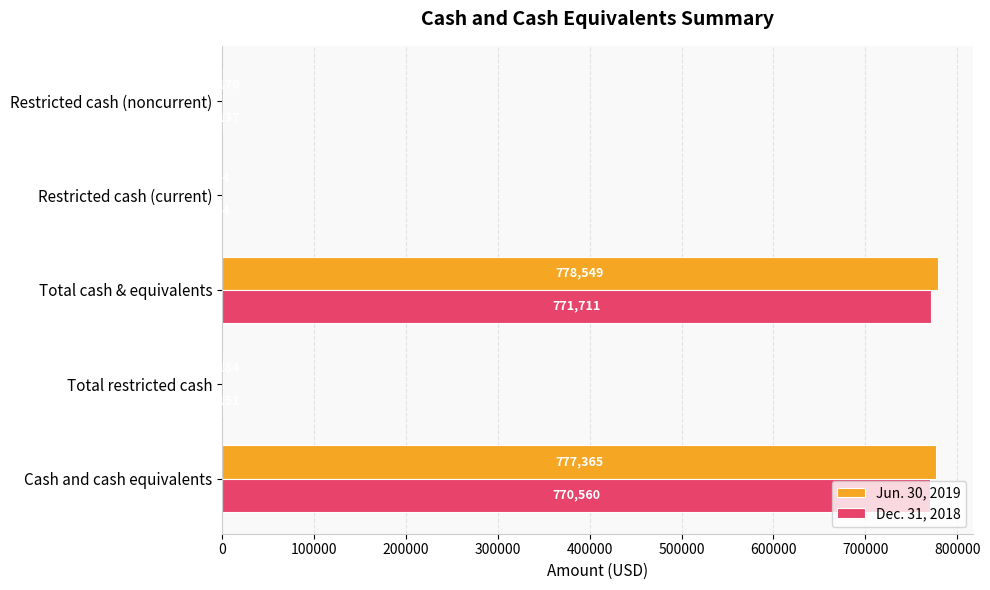

What is the maximum value for Dec. 31, 2018?

771711